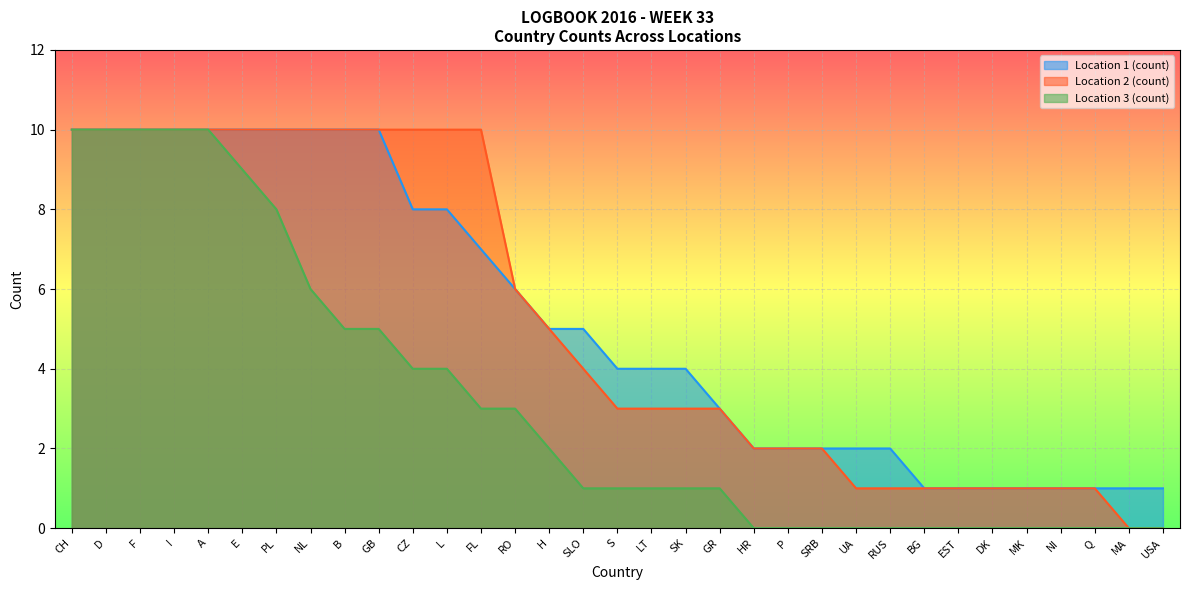

At which label is Location 3 (count) closest to 5?

B